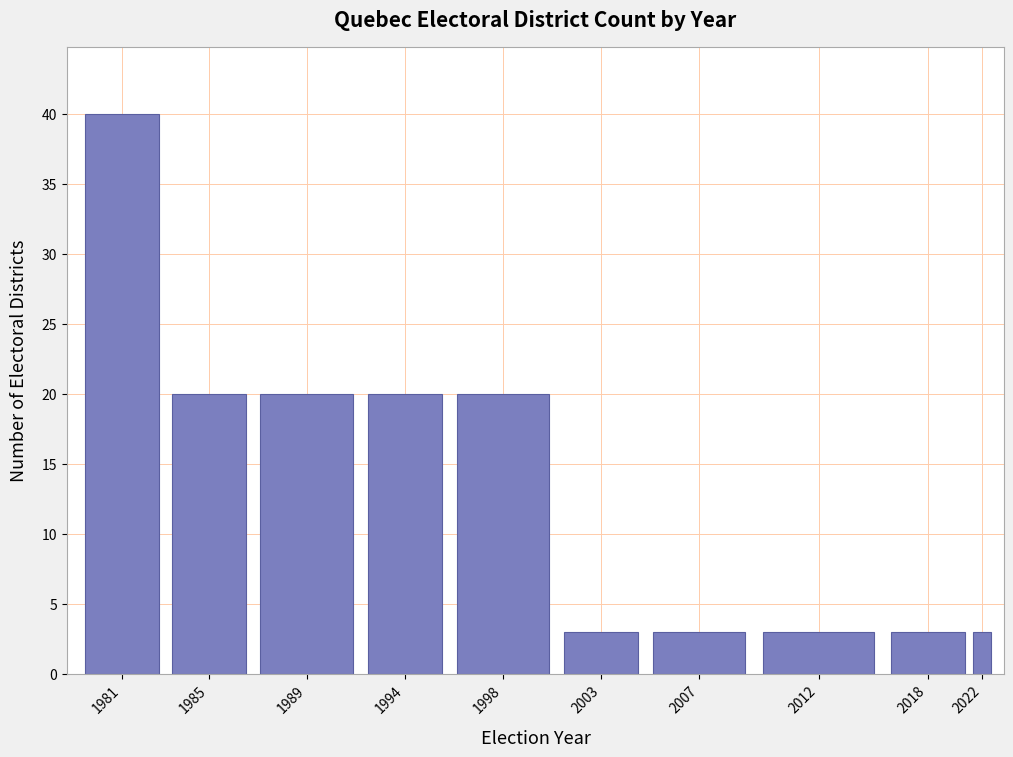

Reading left to right, extract all data points from this chart.

40	20	20	20	20	3	3	3	3	3